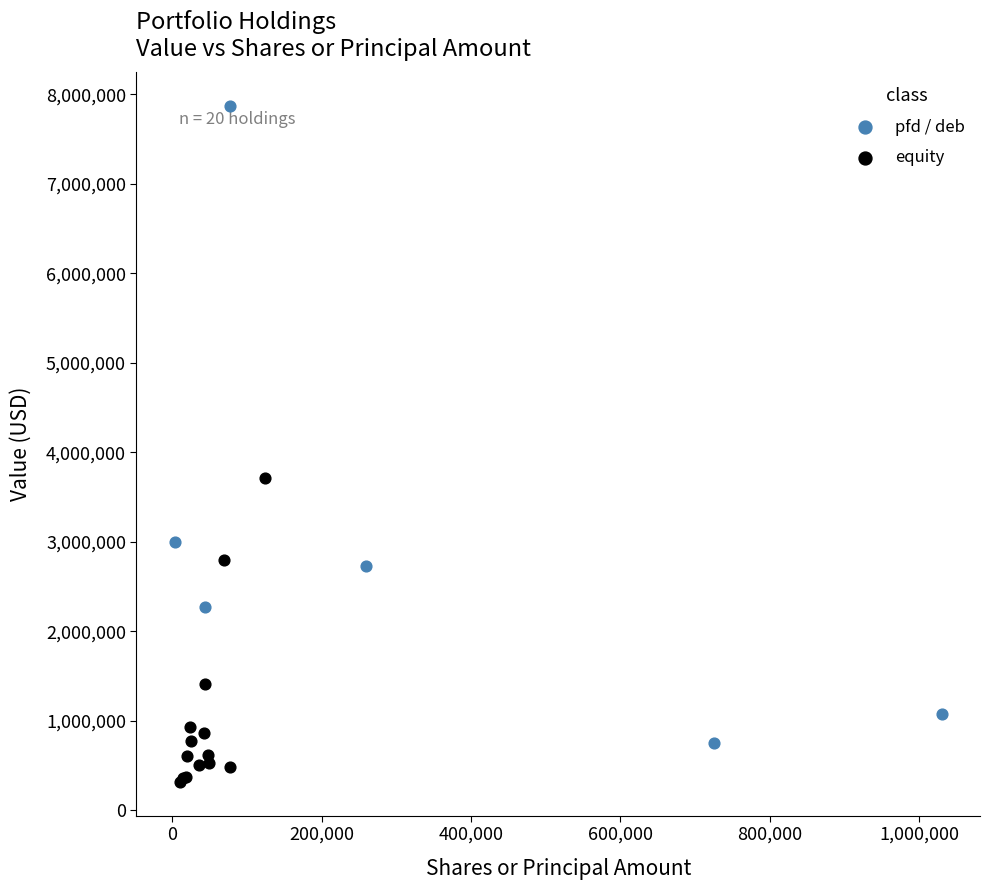

Which series reaches the minimum Y coordinate?

equity